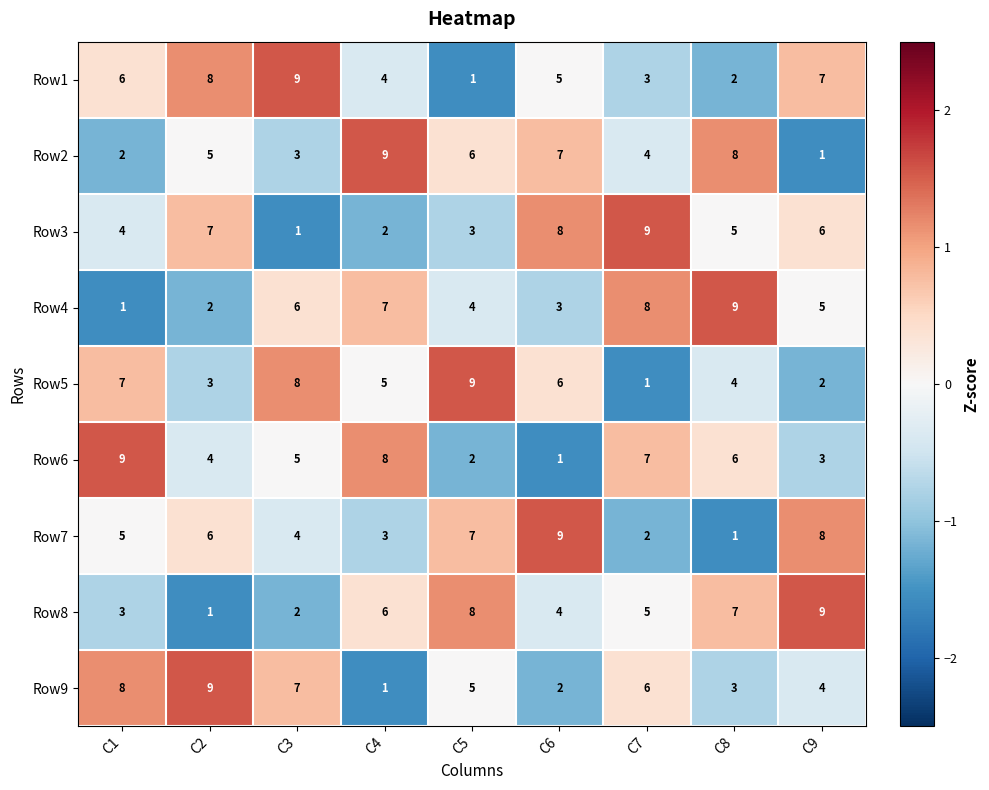

What is the highest value of the Row2 series?

9